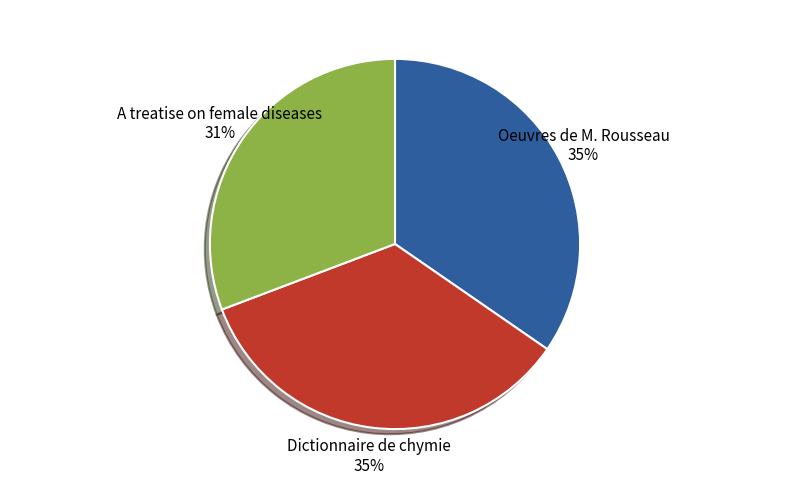

Is the sum of Oeuvres de M. Rousseau and Dictionnaire de chymie greater than half?

Yes